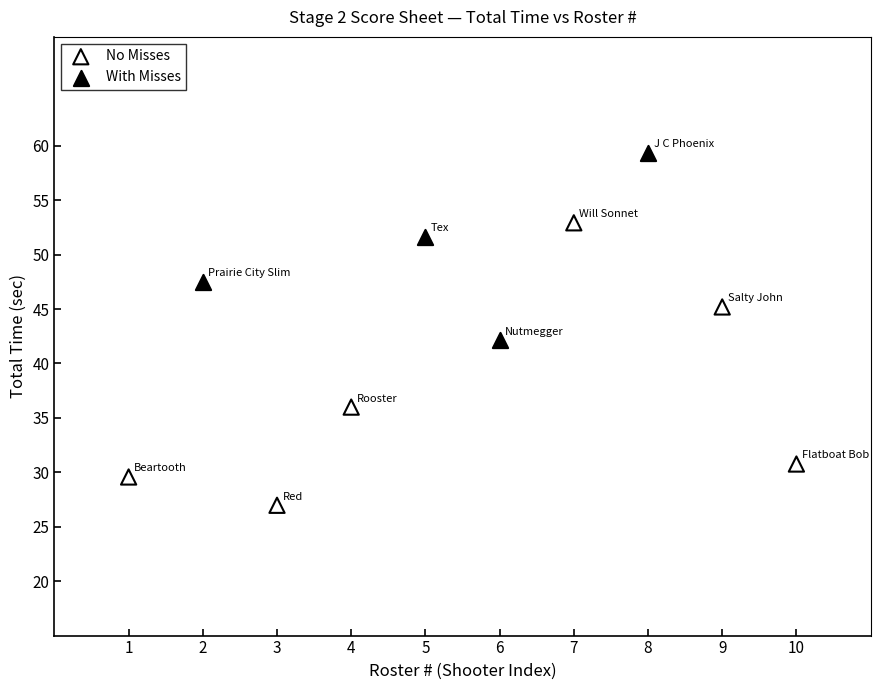

Which series reaches the maximum Y coordinate?

With Misses